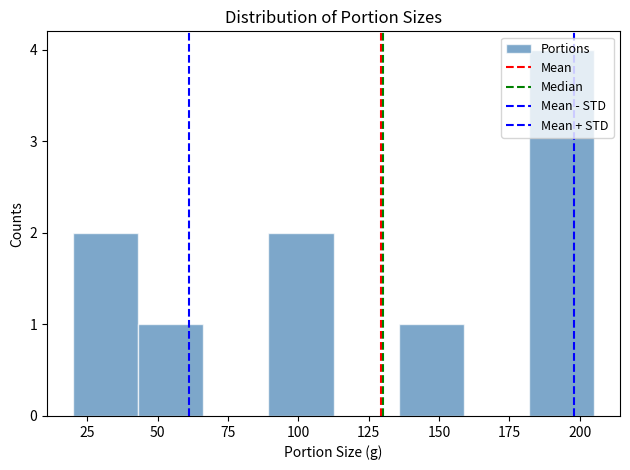

Which range on the x-axis has the tallest bar?

180 to 205